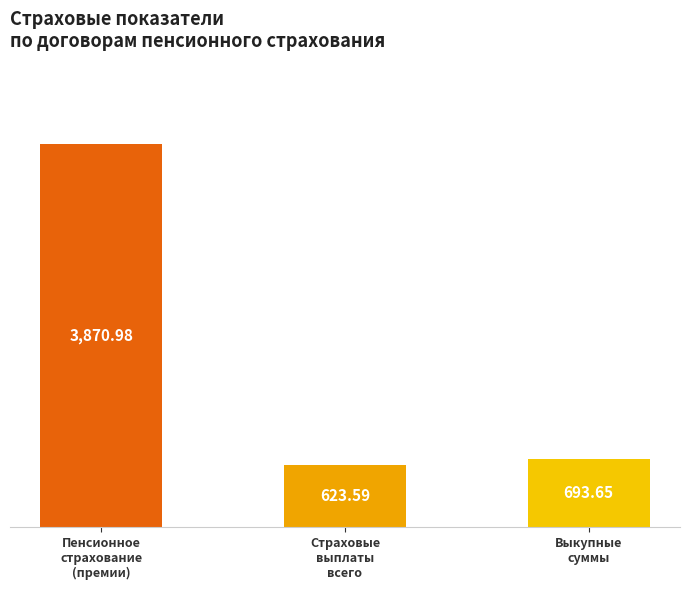

Between Пенсионное
страхование
(премии) and Выкупные
суммы, which is larger?

Пенсионное
страхование
(премии)